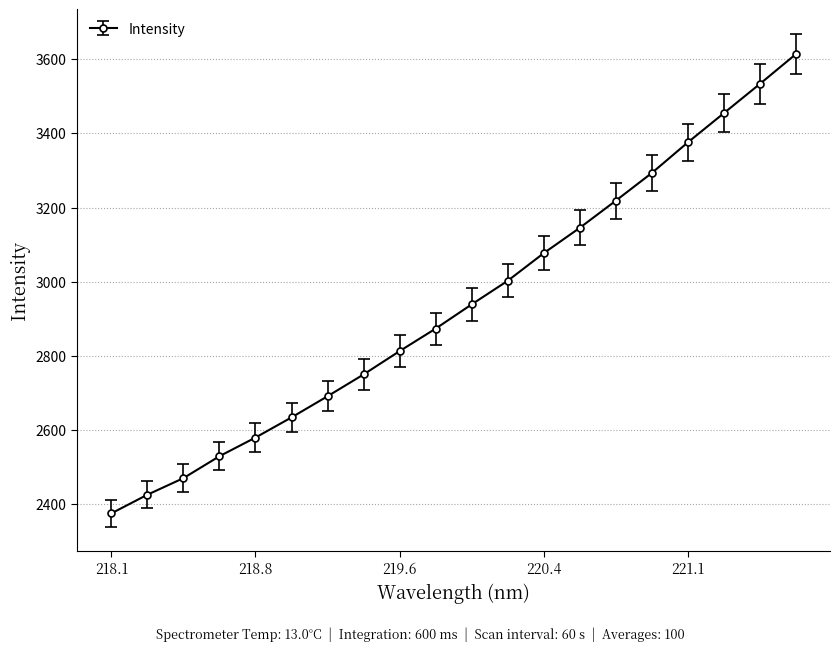

What is the value of the 6th point from the left?

2633.6